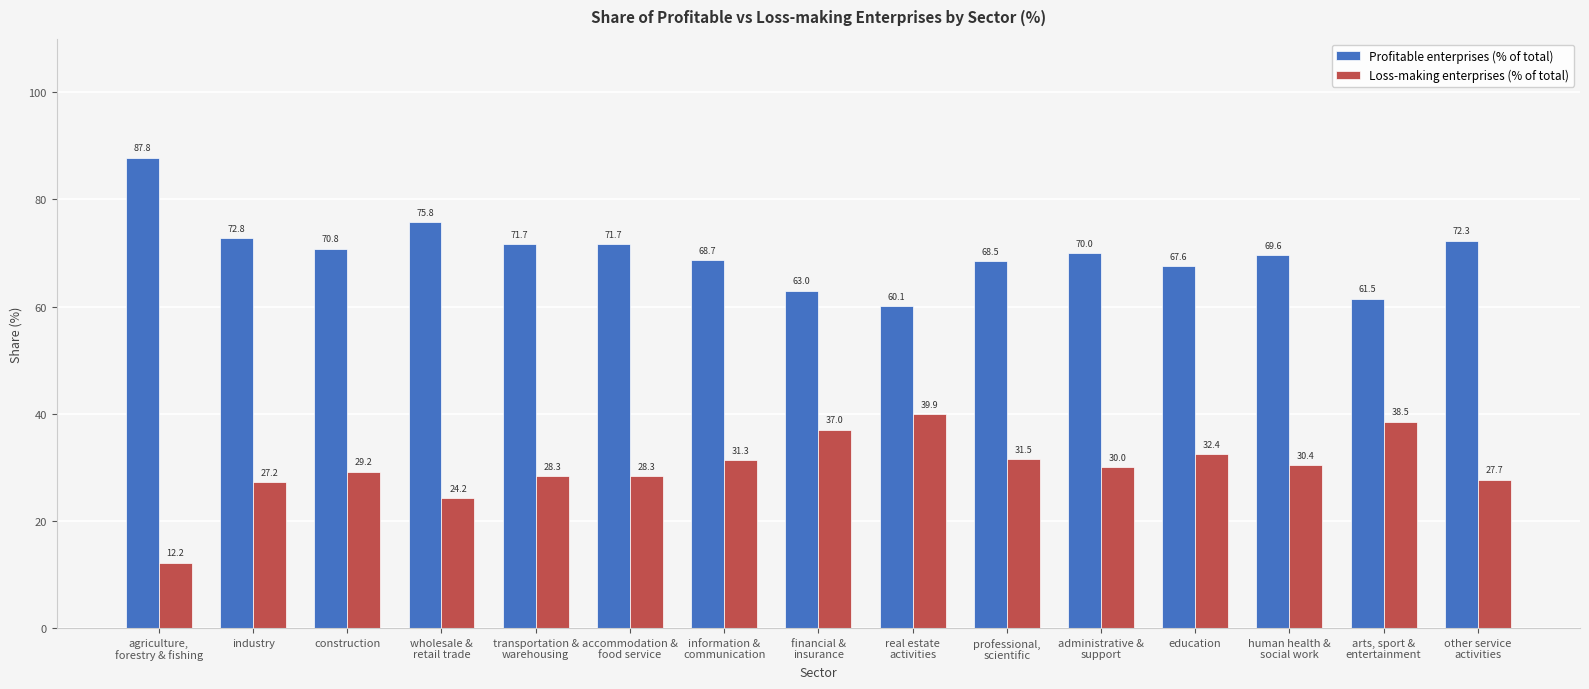

At which category does the chart reach its minimum across all series?

agriculture,
forestry & fishing